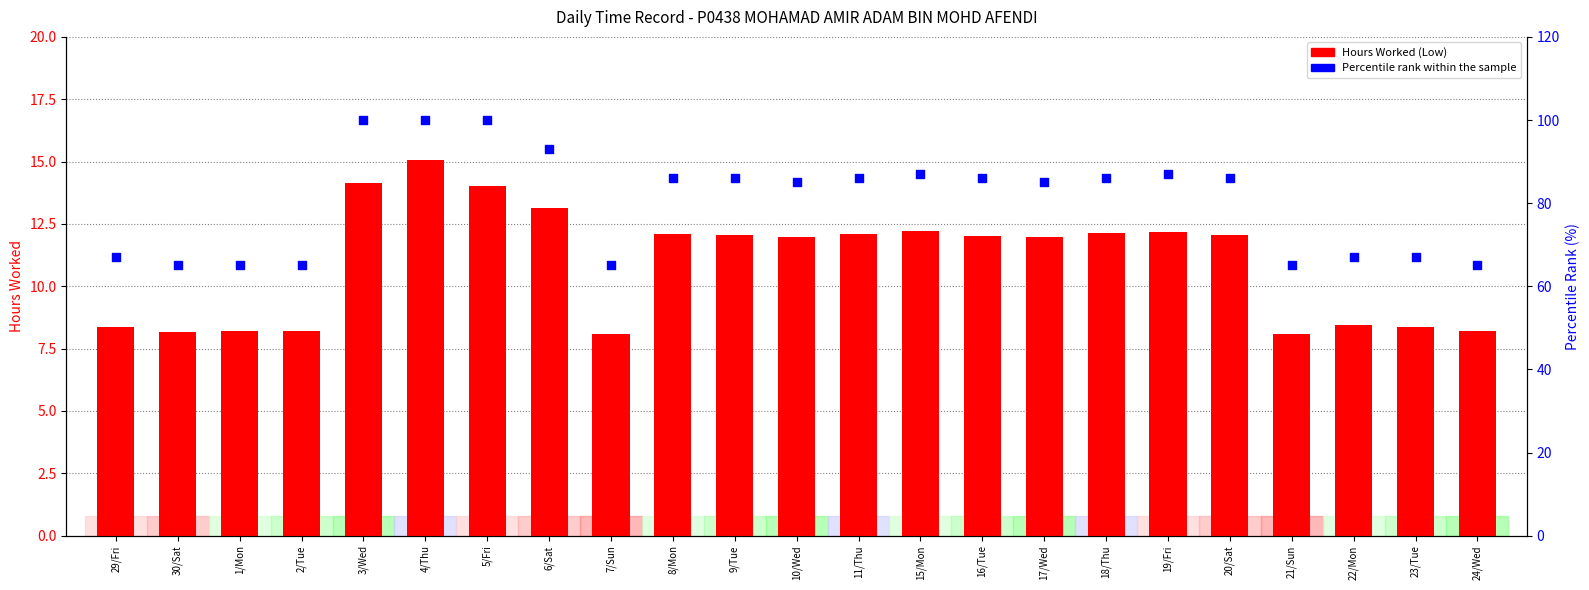

Which series has the largest Y range (max minus min)?

Percentile rank within the sample